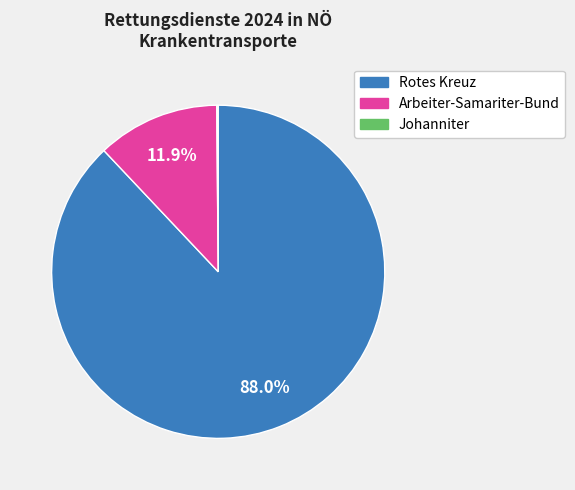

To the nearest percent, what is the combined percentage of Arbeiter-Samariter-Bund and Rotes Kreuz?

100%